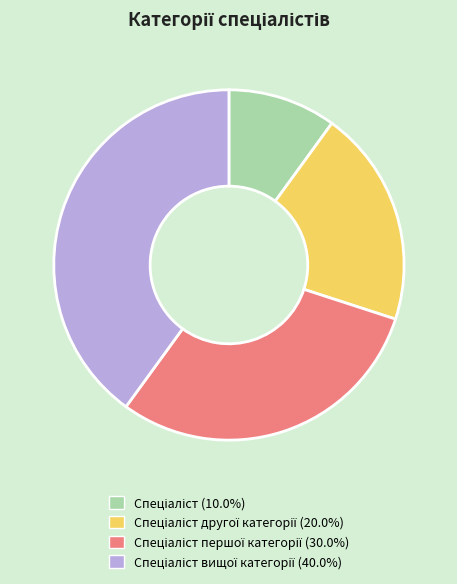

Does any single category account for the majority?

No